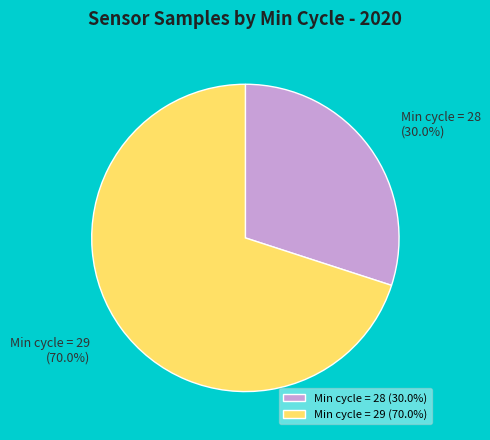

Does any single category account for the majority?

Yes